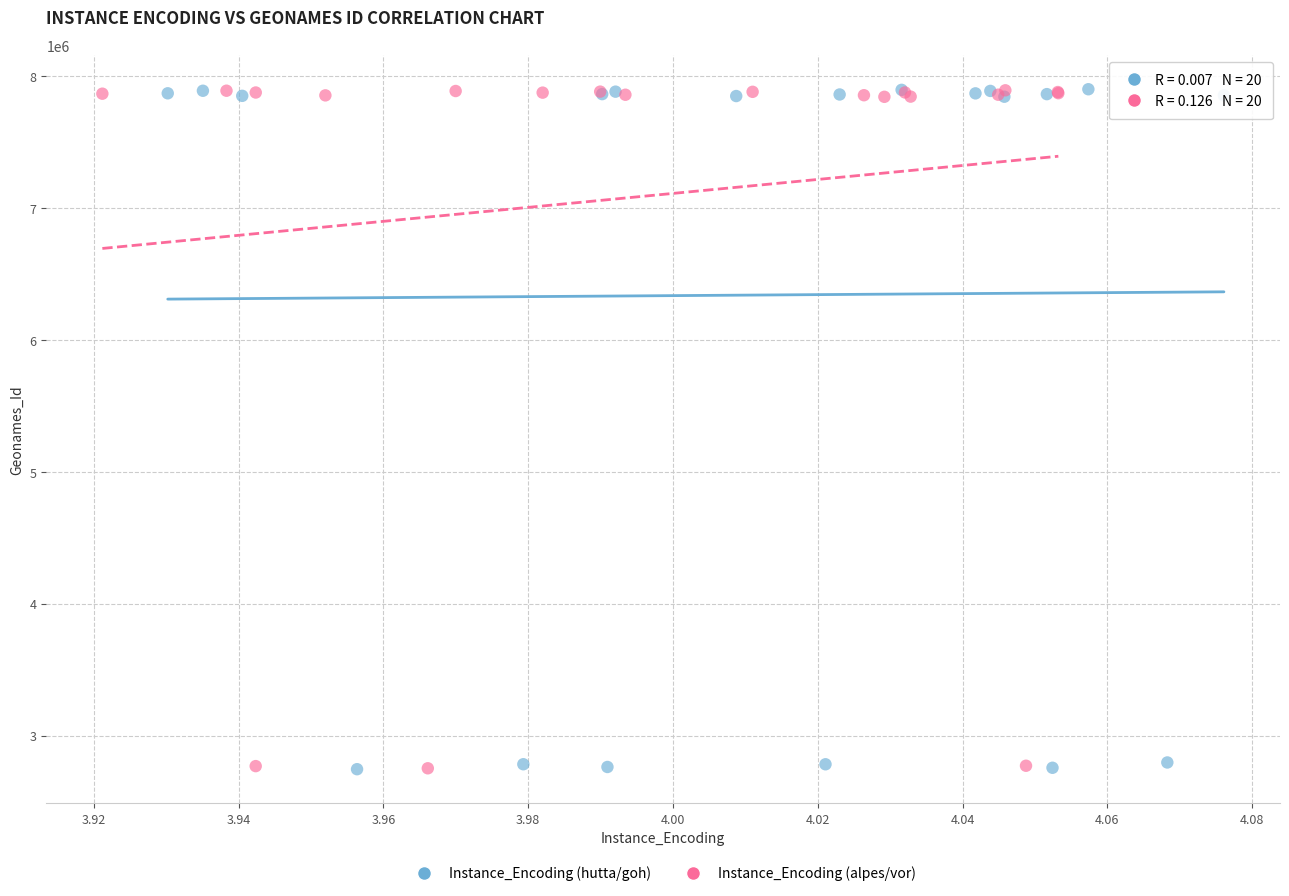

What are all the series names shown in the legend?

Instance_Encoding (hutta/goh), Instance_Encoding (alpes/vor)